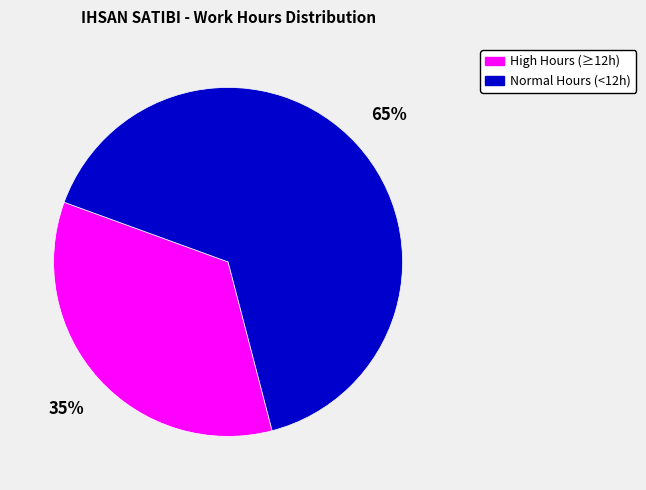

Count the number of slices in the pie.

2